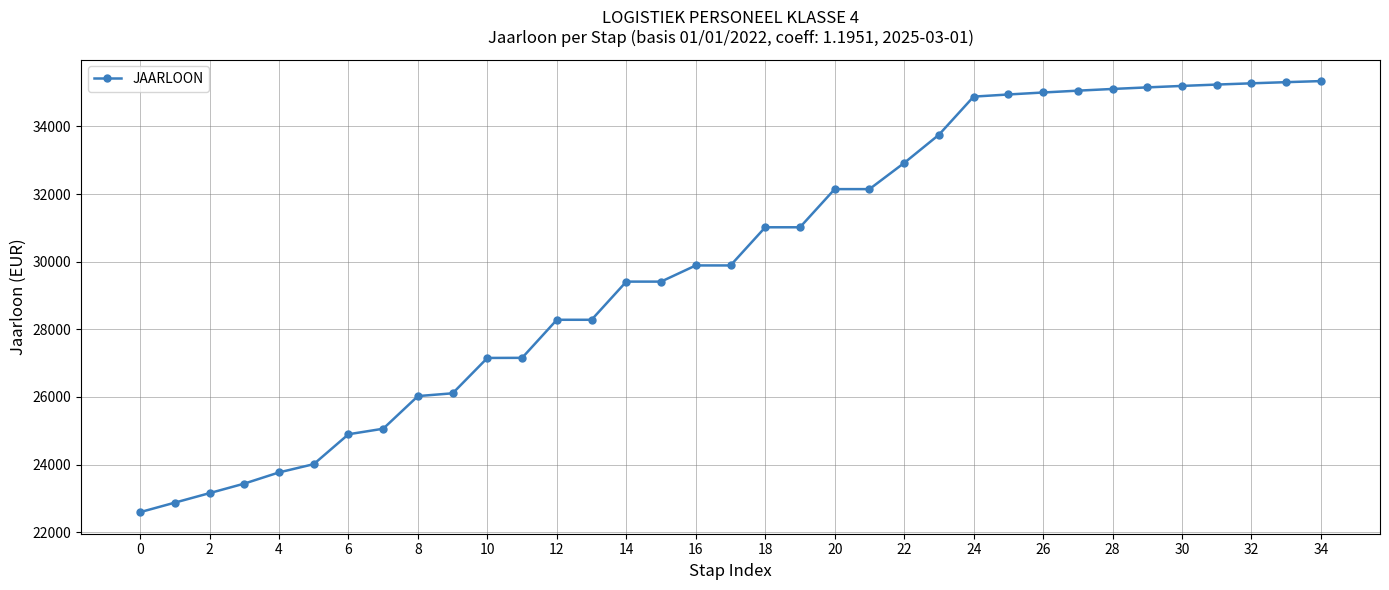

What is the difference between the maximum and minimum values?

12748.3